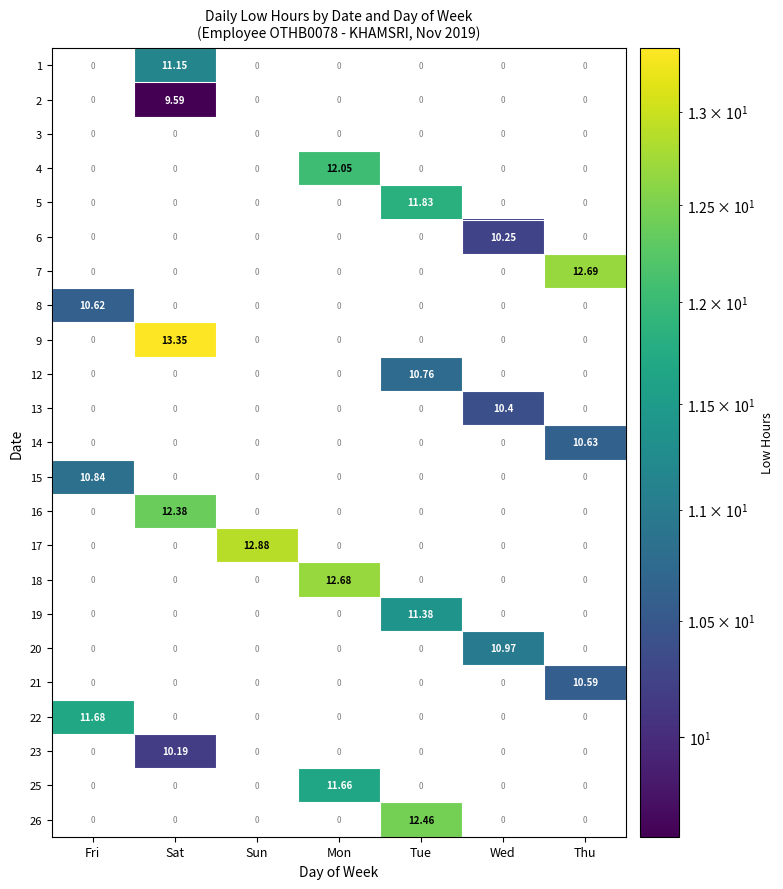

At how many categories does at least one series exceed 2?

7